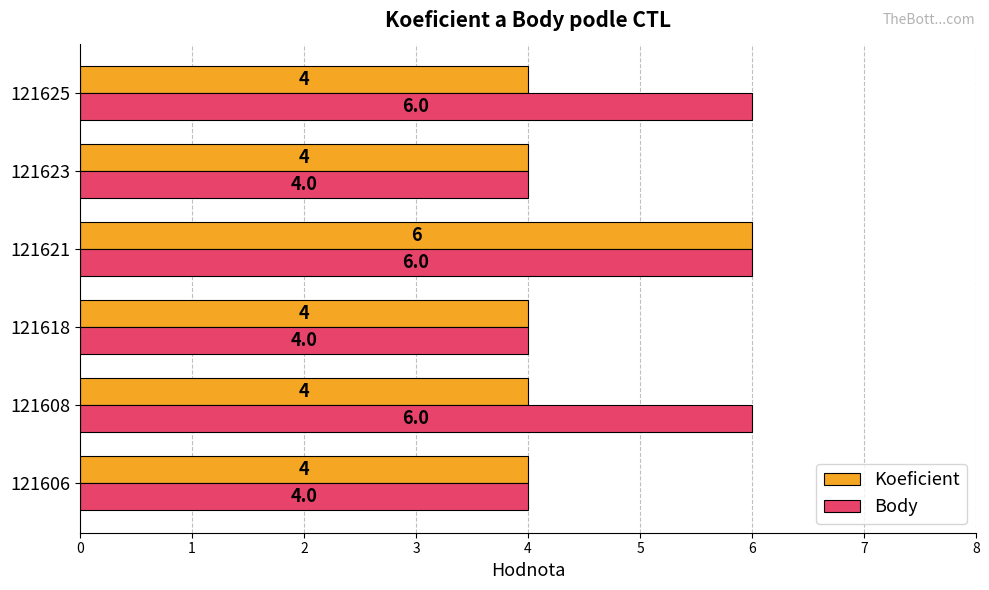

The Body series shows 1 at 121625. True or false?

False